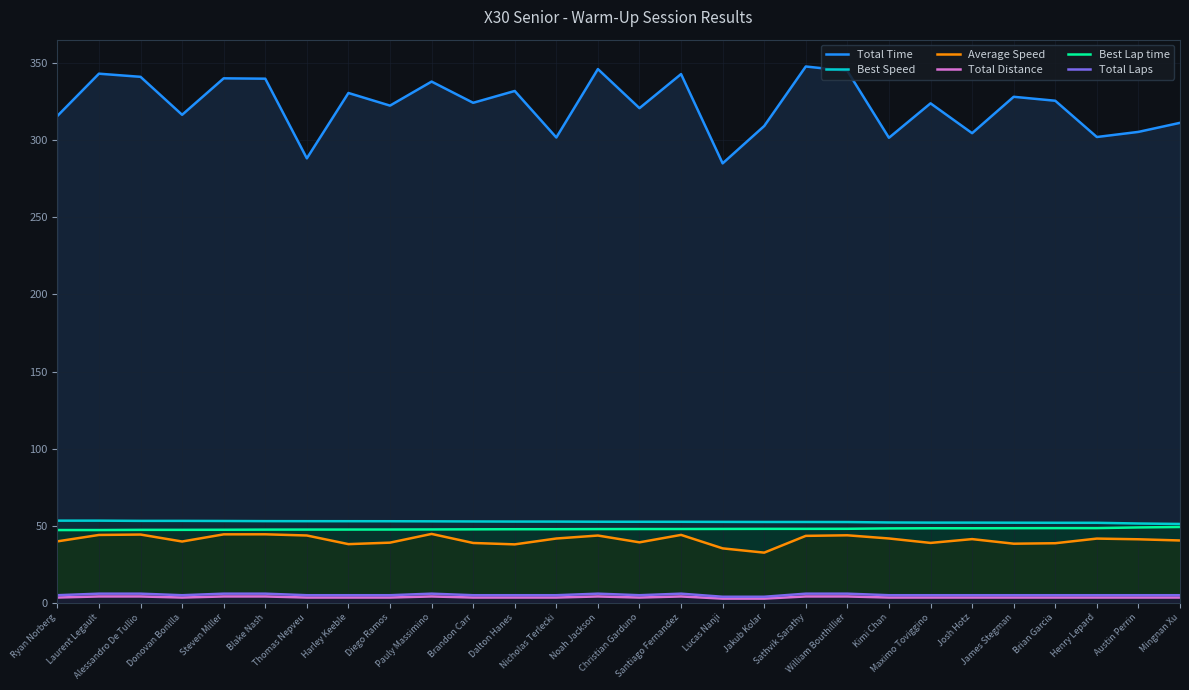

In Average Speed, how many points are higher than both neighbors (excluding endpoints)?

8